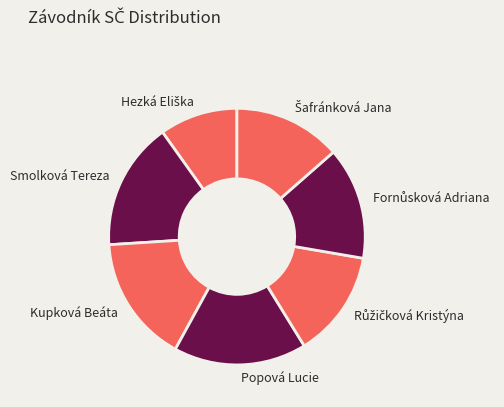

Combined, do Smolková Tereza and Popová Lucie account for over 50%?

No